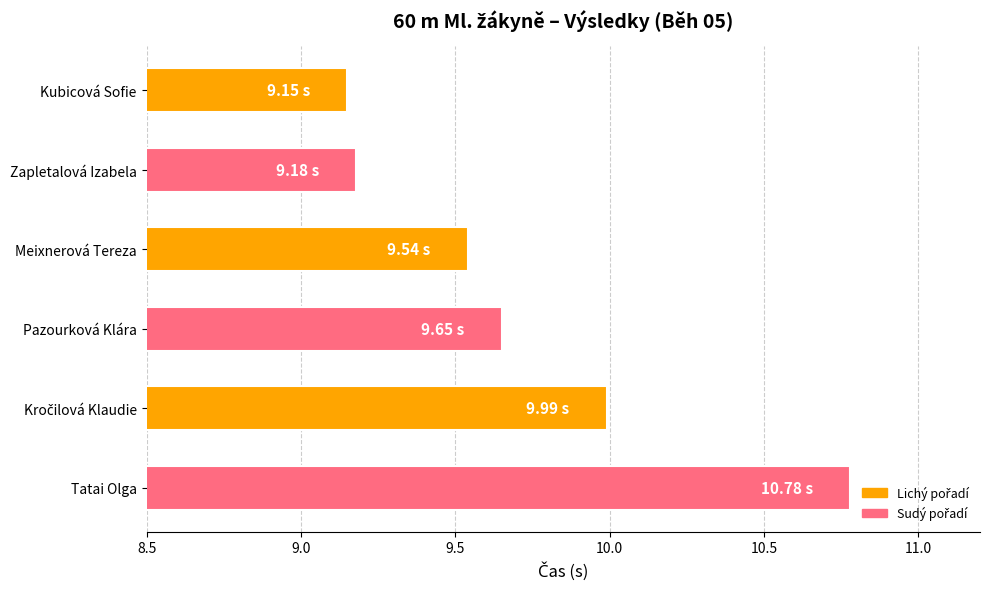

Which category has the highest value across all series?

Tatai Olga